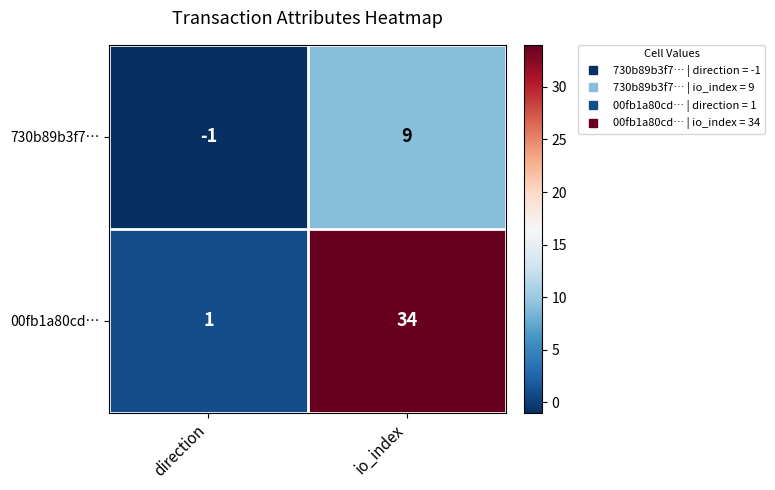

What is the difference between the highest and lowest values at direction?

2